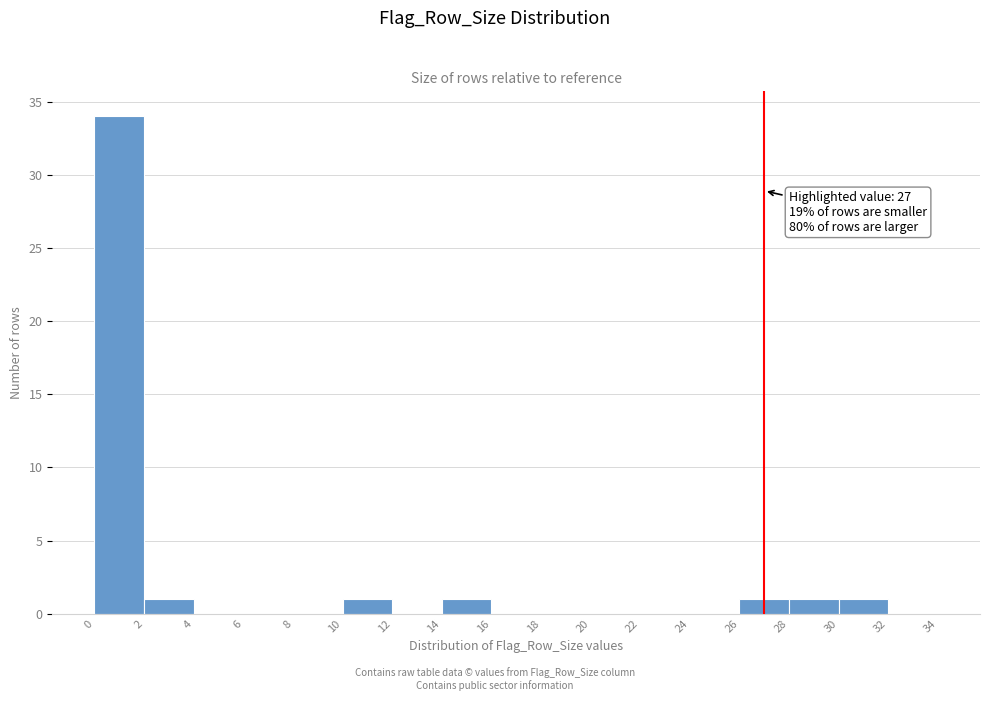

Which range on the x-axis has the tallest bar?

0 to 2